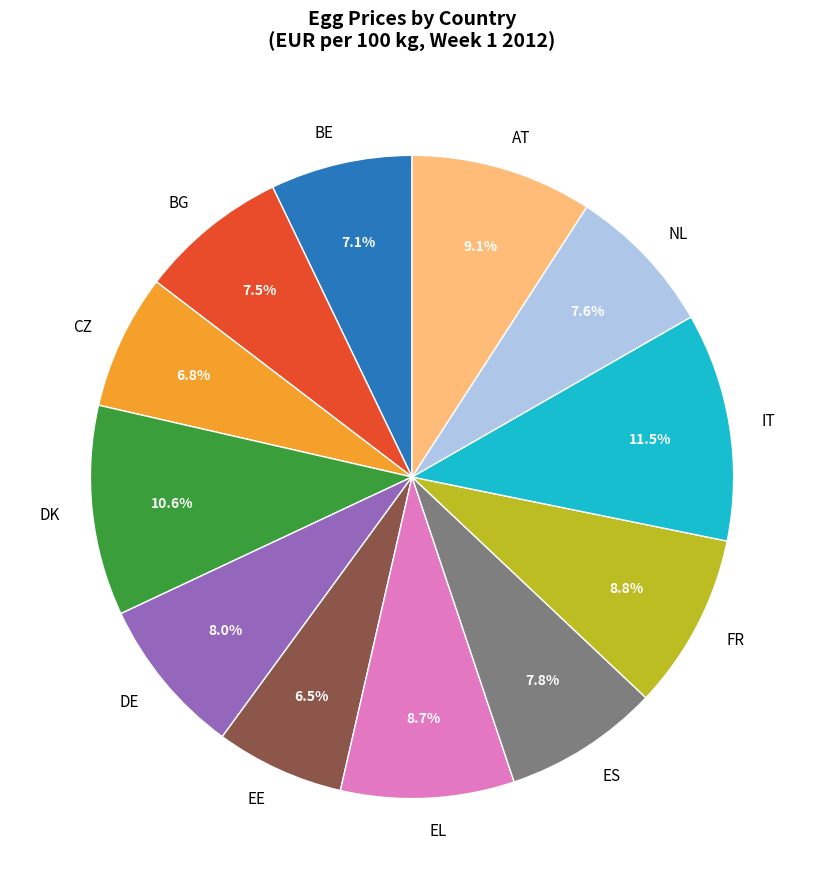

What is the total percentage of CZ and BE?

13.9%